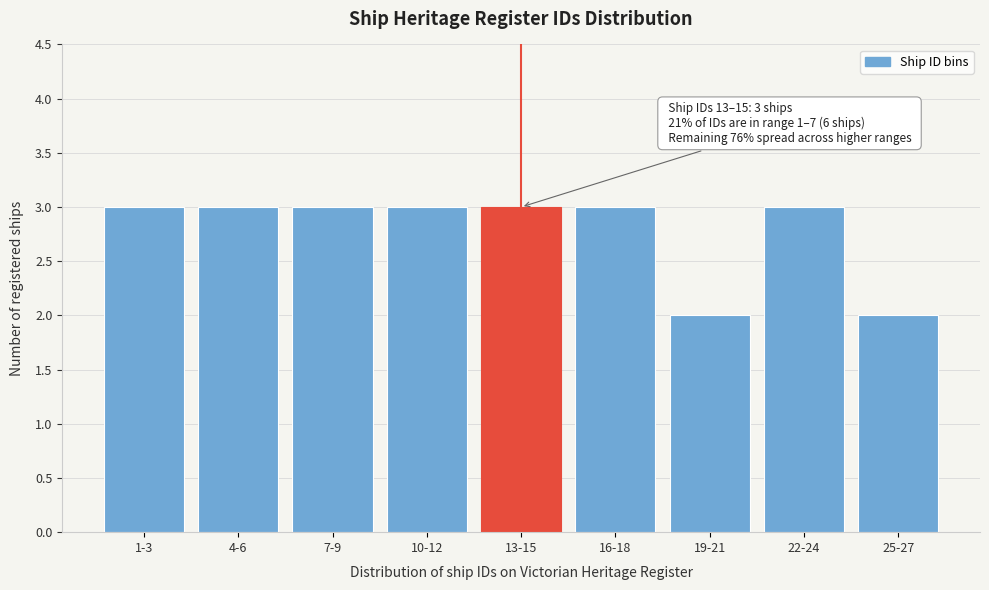

Reading left to right, list all the values displayed in this chart.

1-3=3	4-6=3	7-9=3	10-12=3	13-15=3	16-18=3	19-21=2	22-24=3	25-27=2